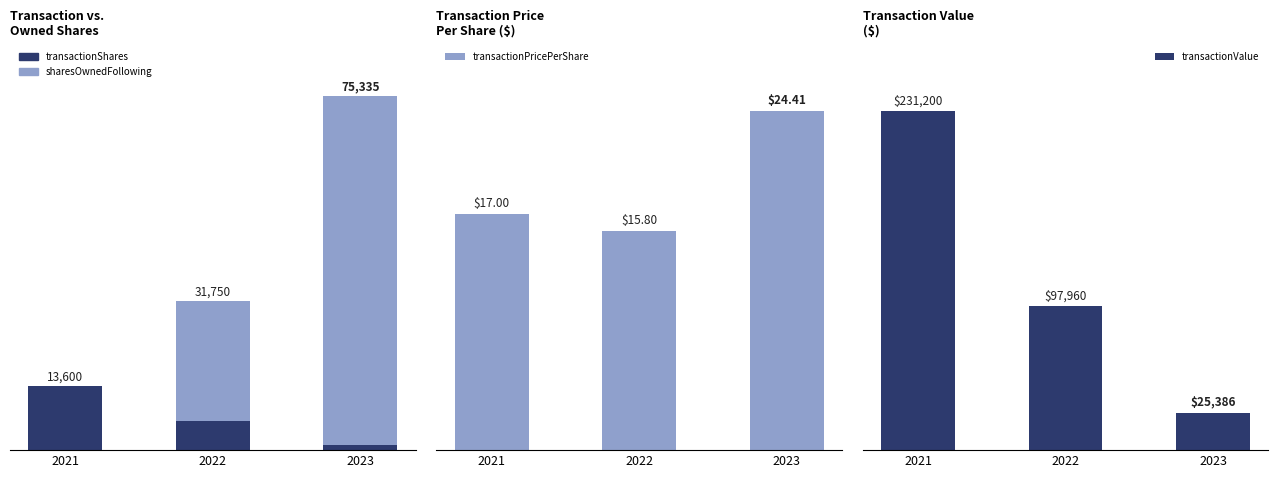

Which series has the largest range (max minus min)?

transactionValue